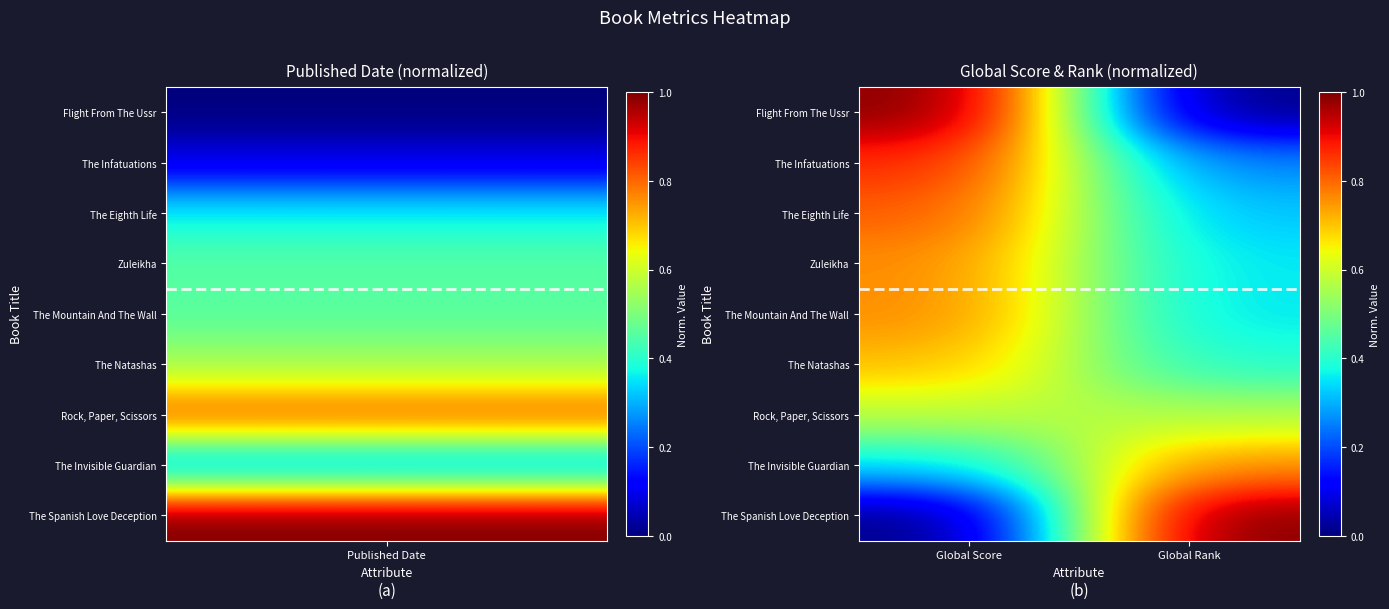

Count the number of categories in the chart.

2